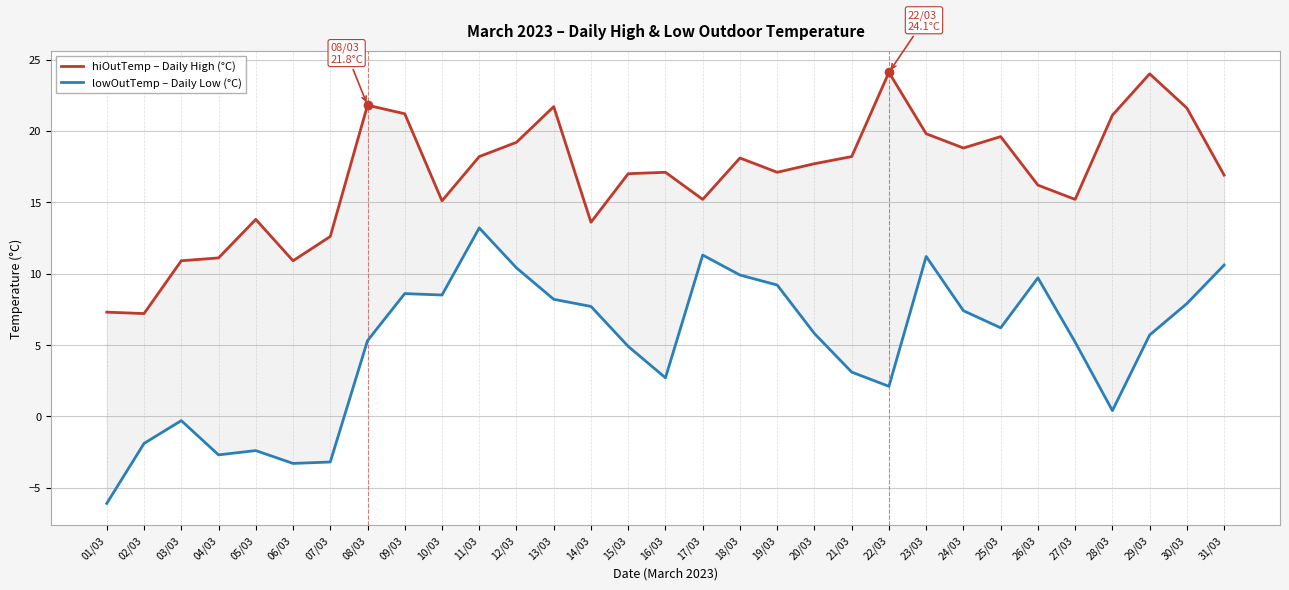

True or false: lowOutTemp – Daily Low (°C) and hiOutTemp – Daily High (°C) intersect in this chart.

False